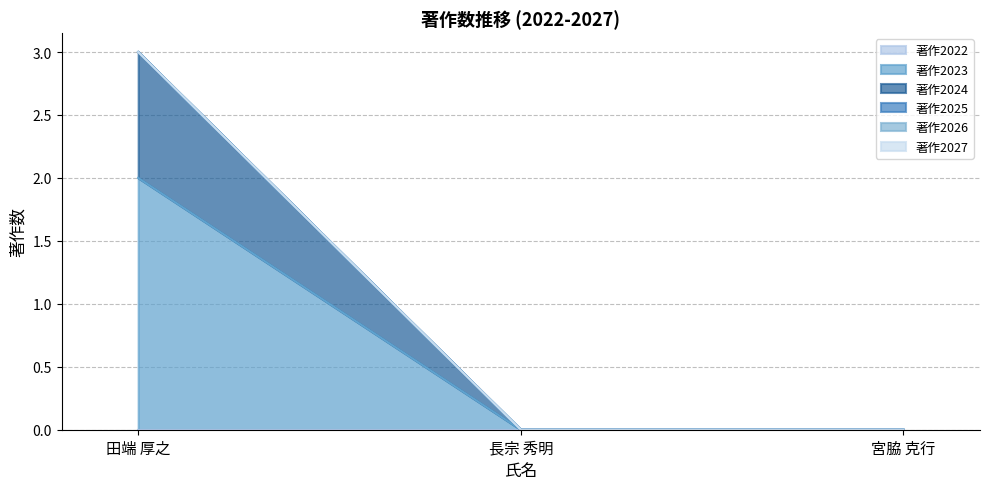

Is it true that 著作2025 equals 0 at 宮脇 克行?

True